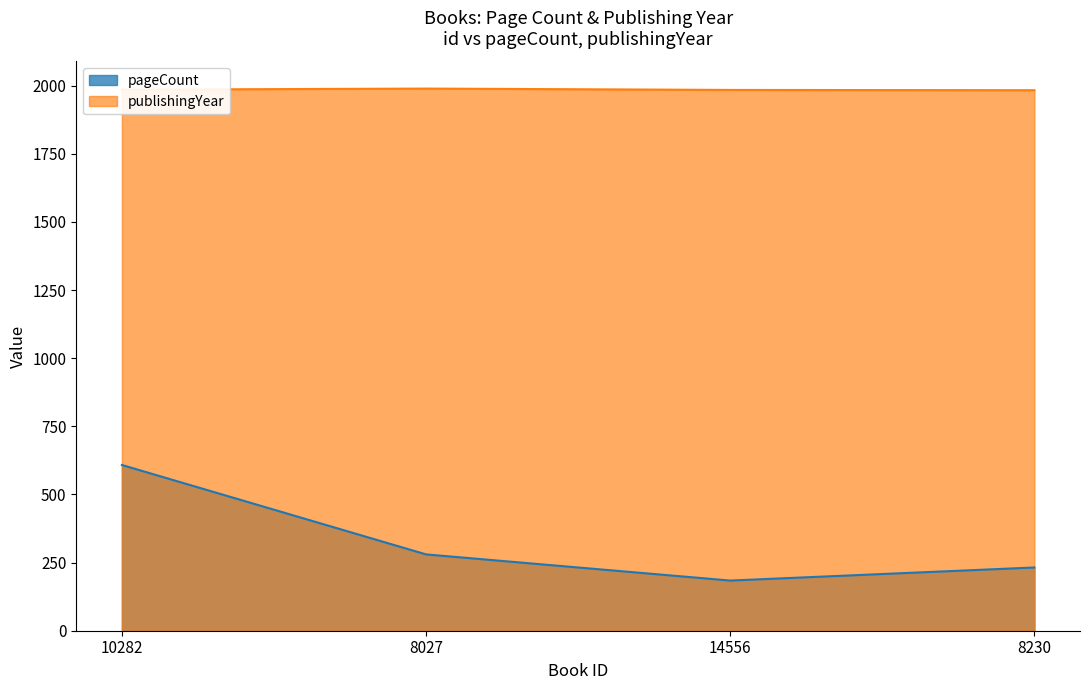

Where is the first local minimum for pageCount?

14556